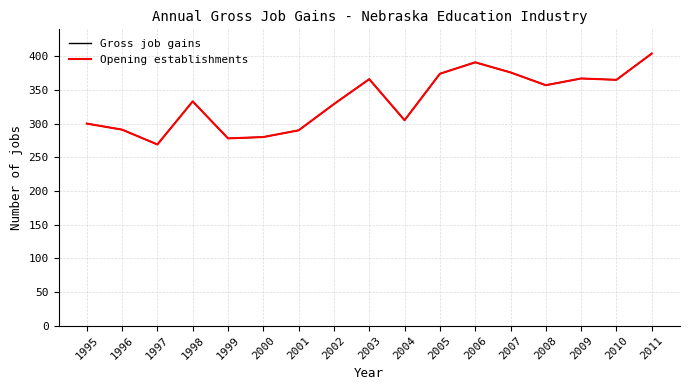

How many interior local peaks does the Gross job gains series have?

4